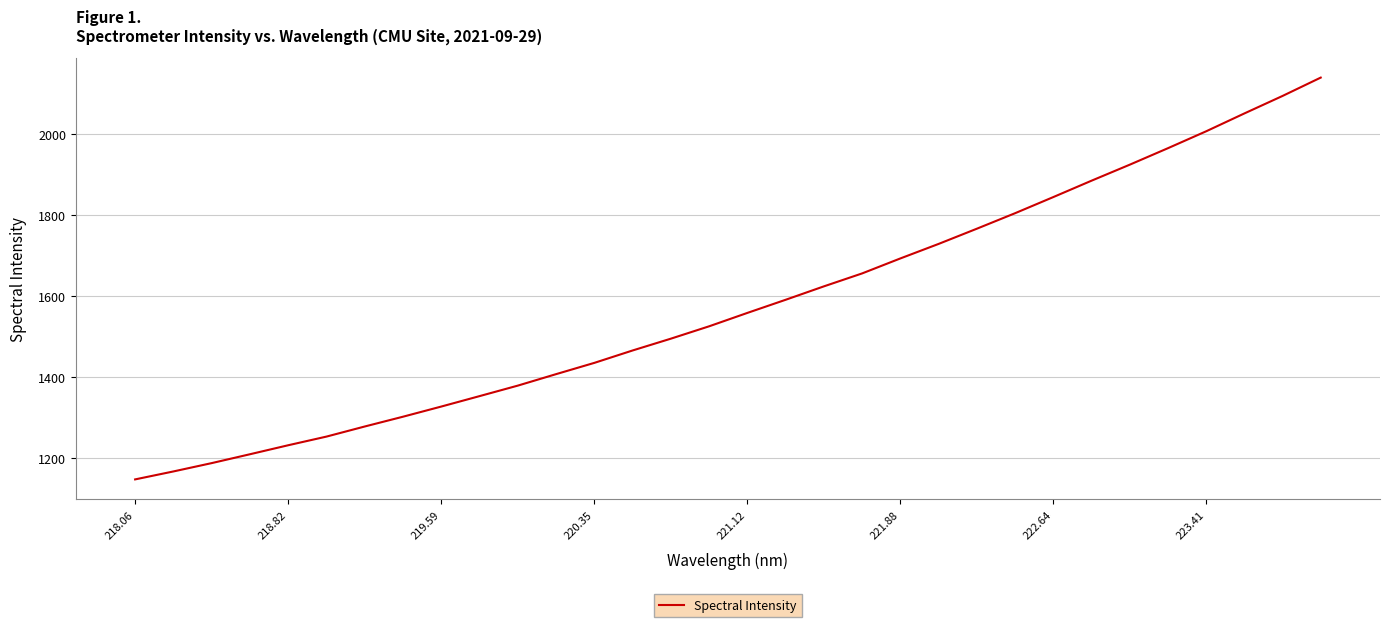

What is the difference between the maximum and minimum values?

993.1